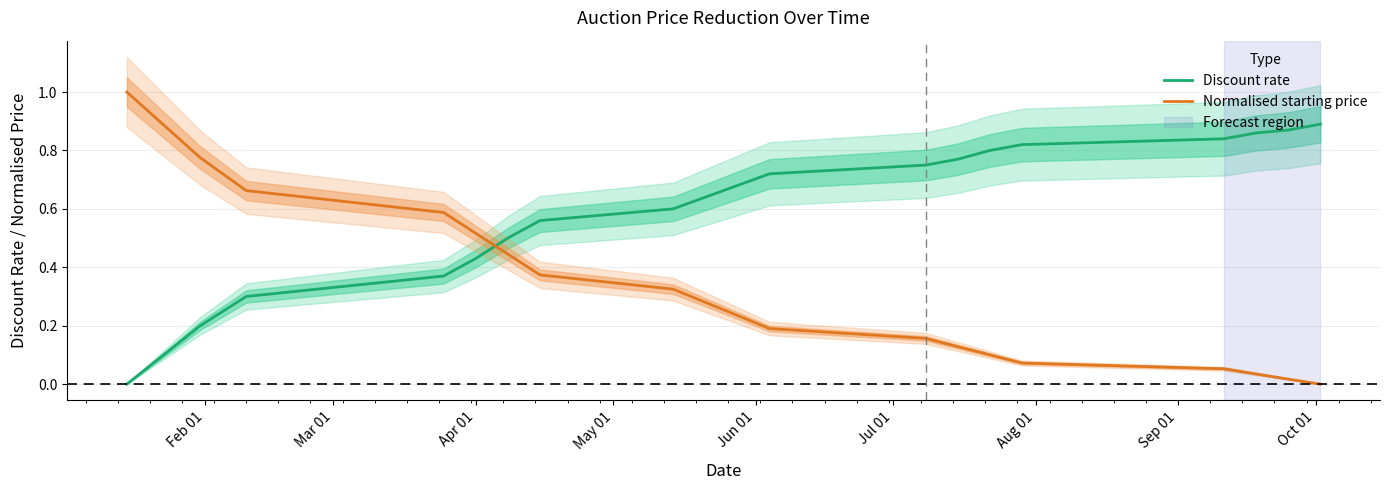

What is the highest value of the Normalised starting price series?

1.0